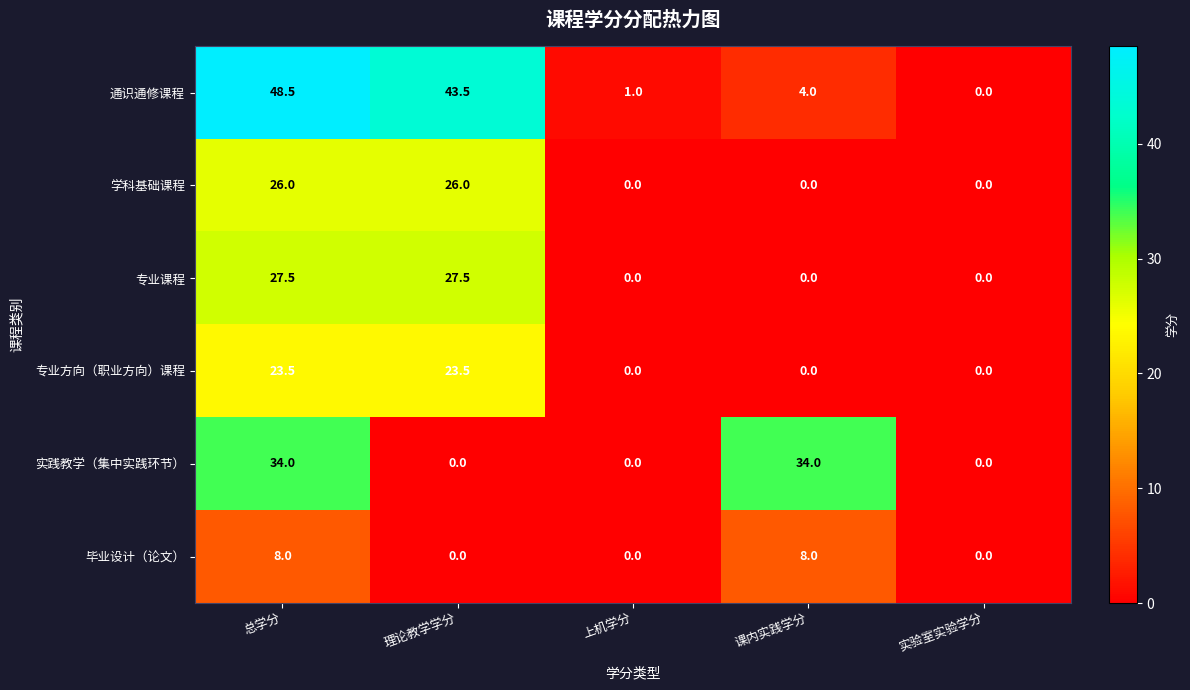

Reading left to right, transcribe all the data shown in this chart.

通识通修课程: 总学分=48.5	理论教学学分=43.5	上机学分=1.0	课内实践学分=4.0	实验室实验学分=0.0
学科基础课程: 总学分=26.0	理论教学学分=26.0	上机学分=0.0	课内实践学分=0.0	实验室实验学分=0.0
专业课程: 总学分=27.5	理论教学学分=27.5	上机学分=0.0	课内实践学分=0.0	实验室实验学分=0.0
专业方向（职业方向）课程: 总学分=23.5	理论教学学分=23.5	上机学分=0.0	课内实践学分=0.0	实验室实验学分=0.0
实践教学（集中实践环节）: 总学分=34.0	理论教学学分=0.0	上机学分=0.0	课内实践学分=34.0	实验室实验学分=0.0
毕业设计（论文）: 总学分=8.0	理论教学学分=0.0	上机学分=0.0	课内实践学分=8.0	实验室实验学分=0.0